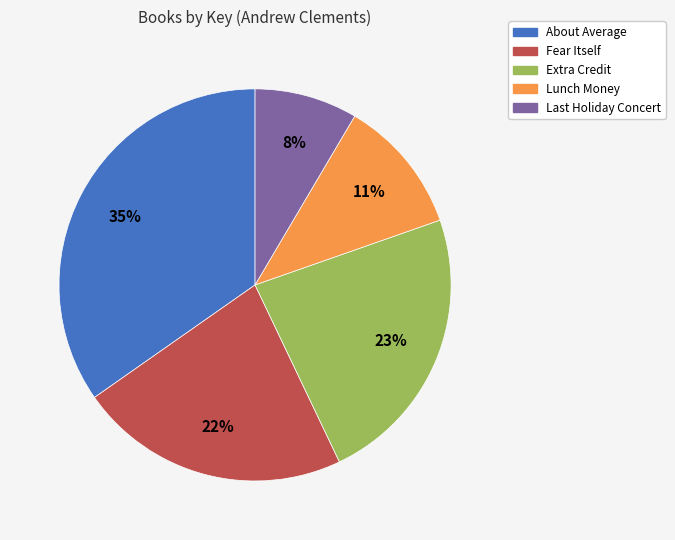

To the nearest percent, what percentage of the pie is Extra Credit?

23%